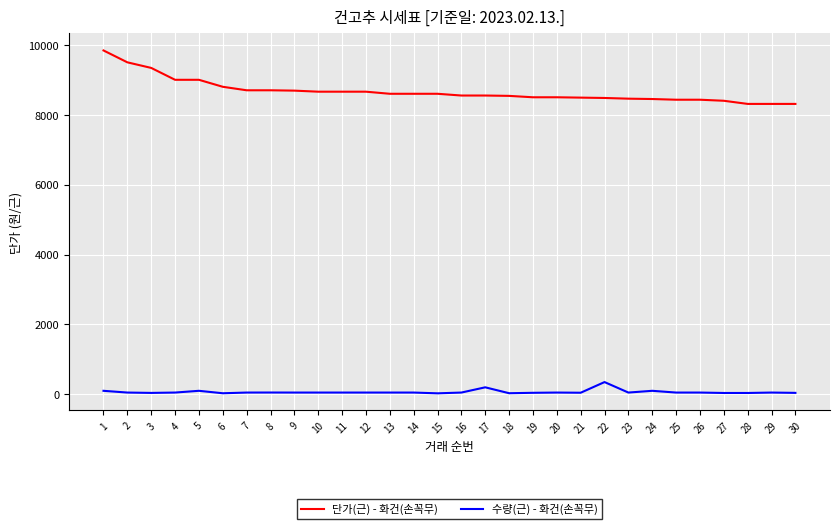

True or false: 수량(근) - 화건(손꼭무) and 단가(근) - 화건(손꼭무) cross at least once.

False